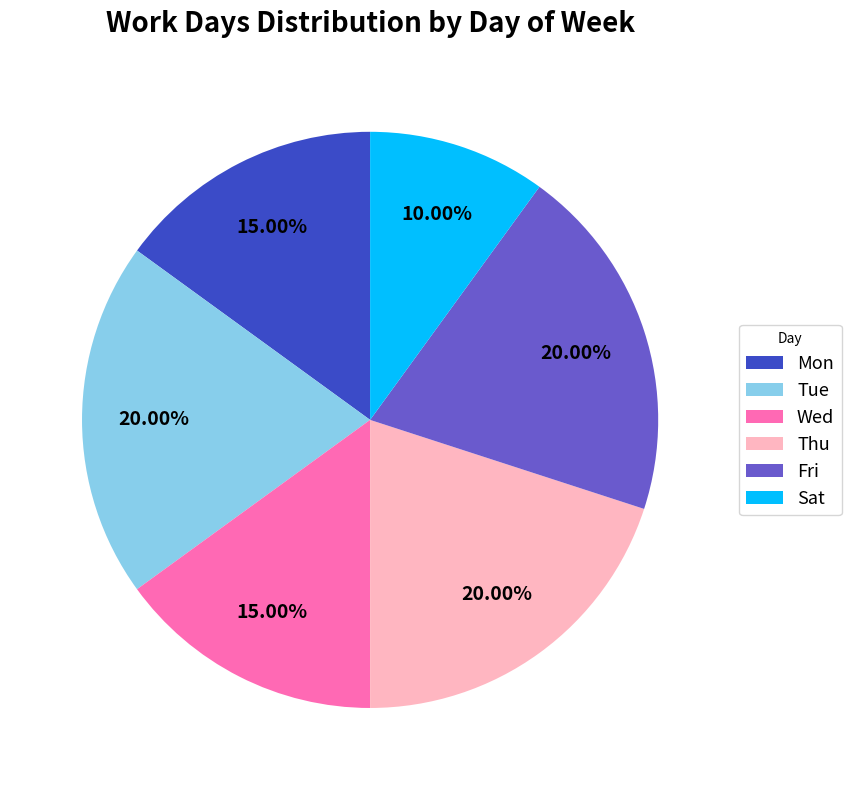

Count the number of slices in the pie.

6